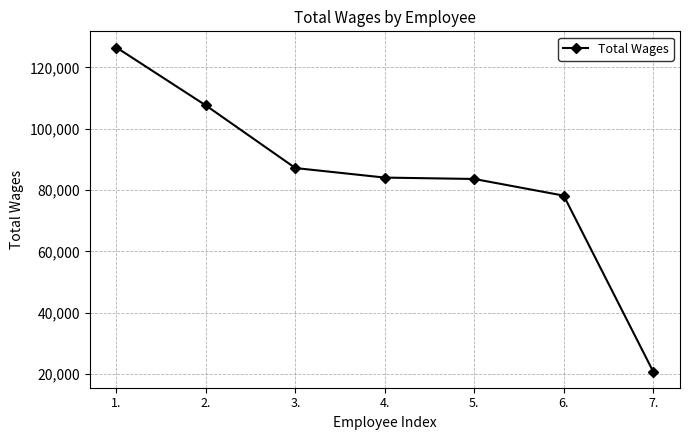

What position from the right is 5.?

3